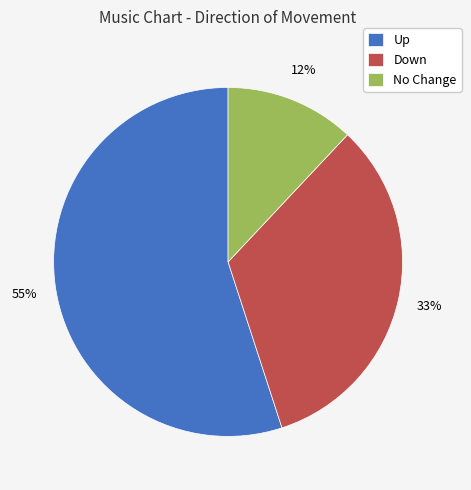

To the nearest percent, what is the average slice percentage?

33%